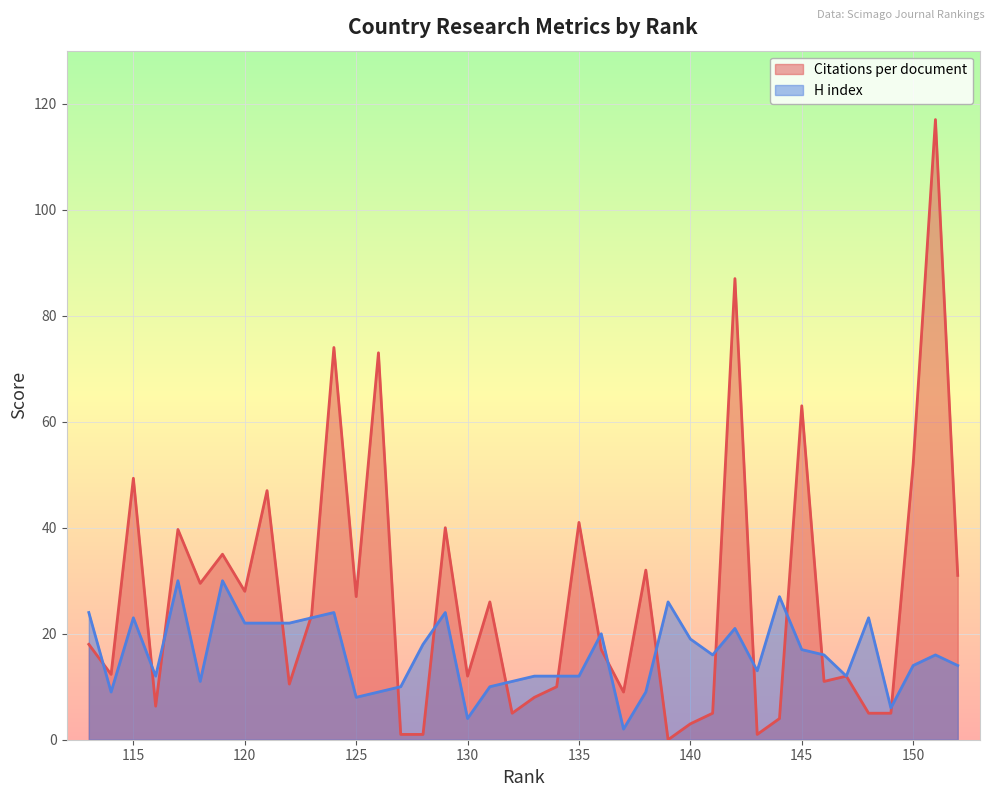

What is the total value across all series at 118?

40.5